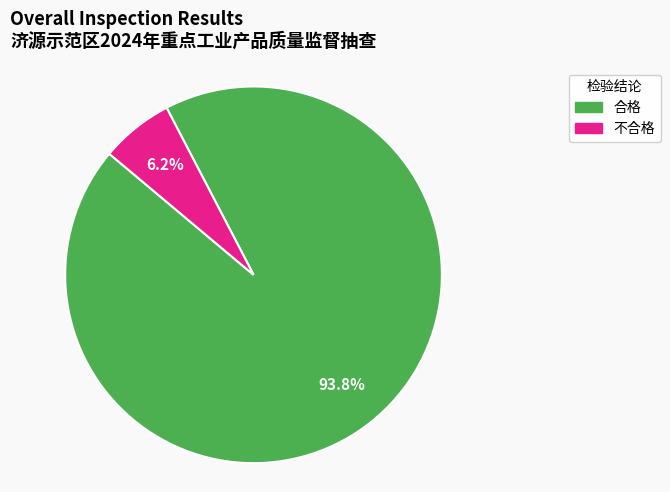

What is the majority slice?

合格